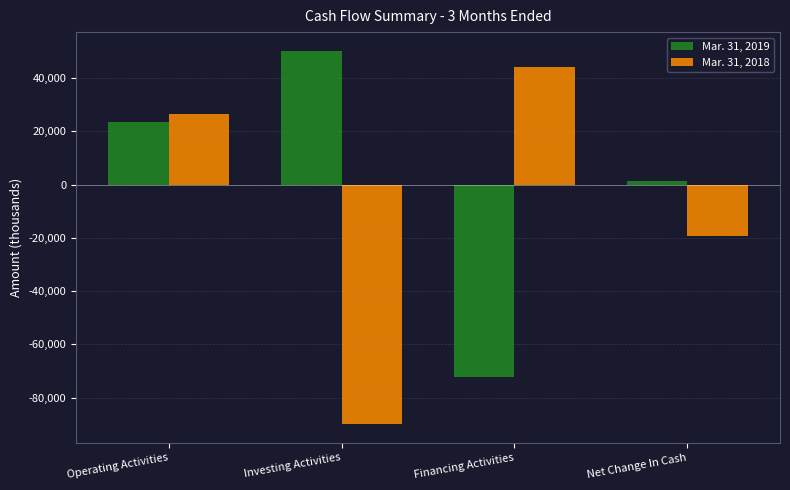

What position from the right is Net Change In Cash?

1